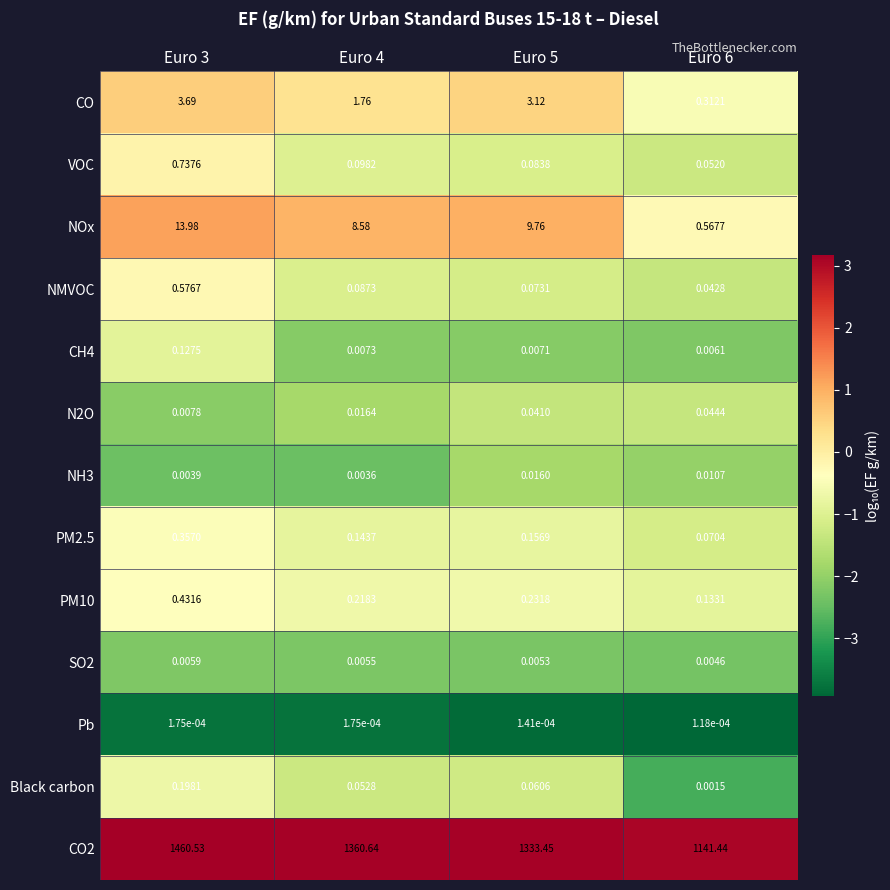

How many categories are shown in the chart?

4